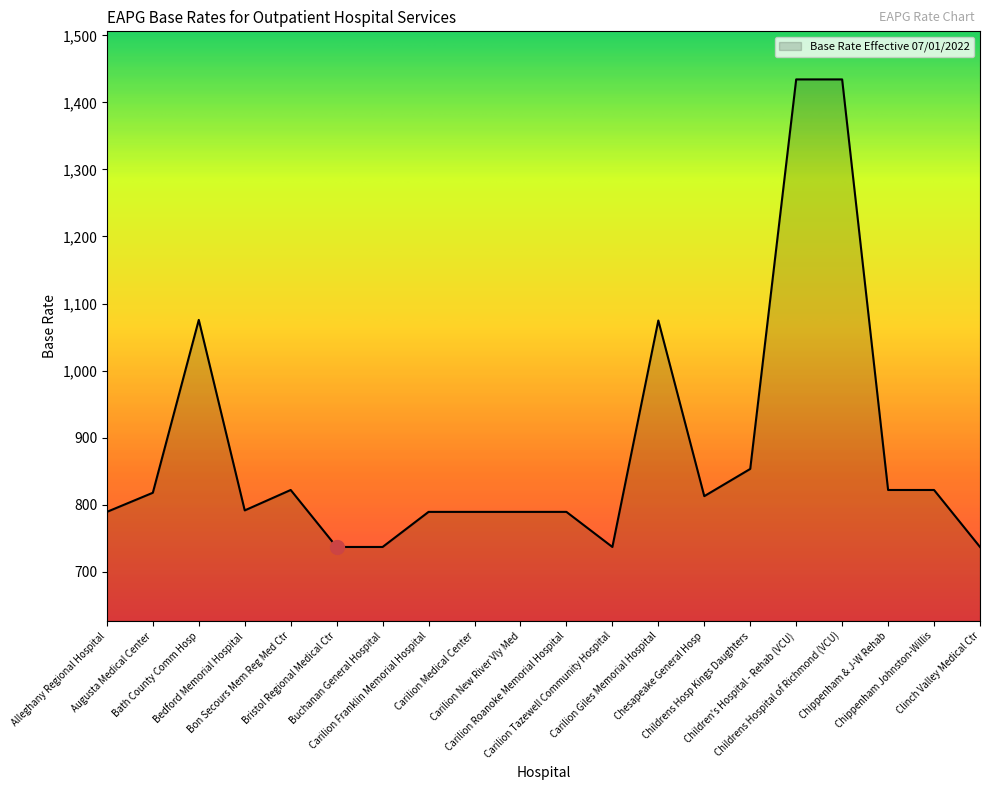

What is the sum of all values?

17652.8